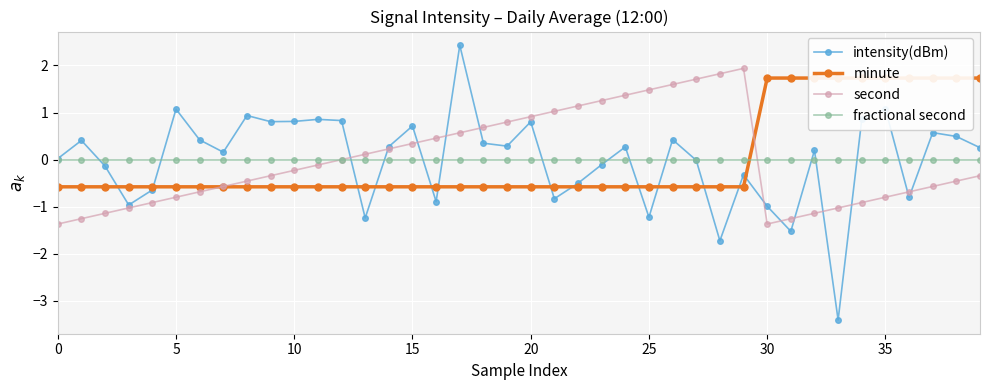

Reading left to right, list all the values displayed in this chart.

intensity(dBm): 0.0	0.4	-0.1	-1.0	-0.6	1.1	0.4	0.2	0.9	0.8	0.8	0.9	0.8	-1.2	0.3	0.7	-0.9	2.4	0.3	0.3	0.8	-0.8	-0.5	-0.1	0.3	-1.2	0.4	-0.0	-1.7	-0.3	-1.0	-1.5	0.2	-3.4	0.9	1.1	-0.8	0.6	0.5	0.3
minute: -0.6	-0.6	-0.6	-0.6	-0.6	-0.6	-0.6	-0.6	-0.6	-0.6	-0.6	-0.6	-0.6	-0.6	-0.6	-0.6	-0.6	-0.6	-0.6	-0.6	-0.6	-0.6	-0.6	-0.6	-0.6	-0.6	-0.6	-0.6	-0.6	-0.6	1.7	1.7	1.7	1.7	1.7	1.7	1.7	1.7	1.7	1.7
second: -1.4	-1.3	-1.1	-1.0	-0.9	-0.8	-0.7	-0.6	-0.5	-0.3	-0.2	-0.1	0.0	0.1	0.2	0.3	0.5	0.6	0.7	0.8	0.9	1.0	1.1	1.3	1.4	1.5	1.6	1.7	1.8	1.9	-1.4	-1.3	-1.1	-1.0	-0.9	-0.8	-0.7	-0.6	-0.5	-0.3
fractional second: 0.0	0.0	0.0	0.0	0.0	0.0	0.0	0.0	0.0	0.0	0.0	0.0	0.0	0.0	0.0	0.0	0.0	0.0	0.0	0.0	0.0	0.0	0.0	0.0	0.0	0.0	0.0	0.0	0.0	0.0	0.0	0.0	0.0	0.0	0.0	0.0	0.0	0.0	0.0	0.0